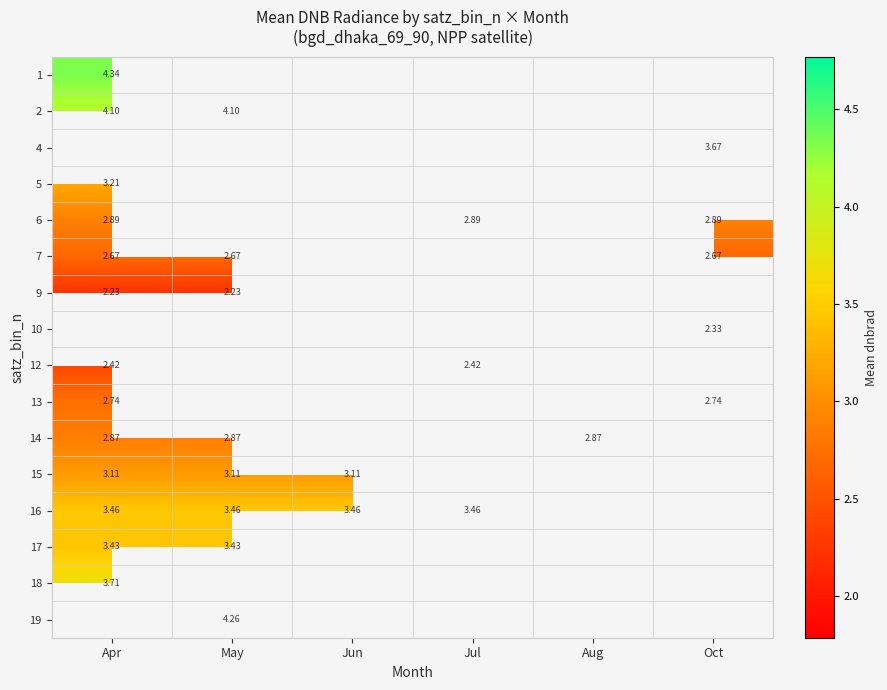

How many series are shown in this chart?

16